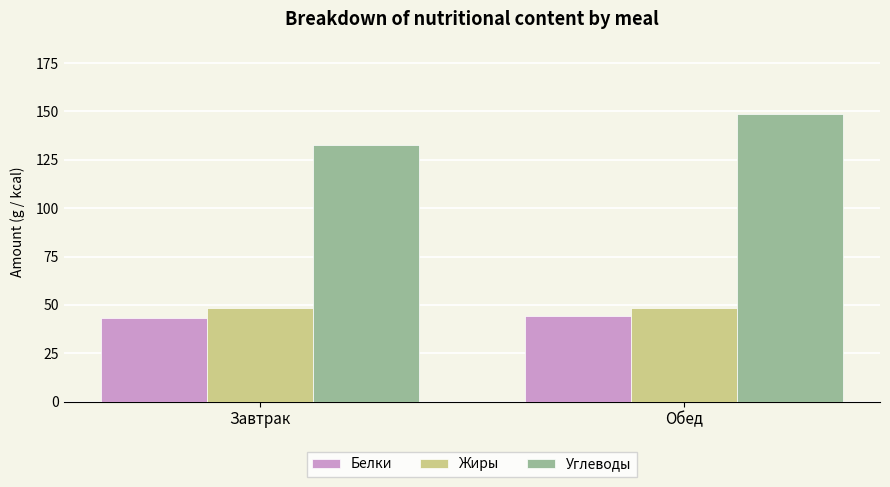

What is the highest value of the Углеводы series?

148.8